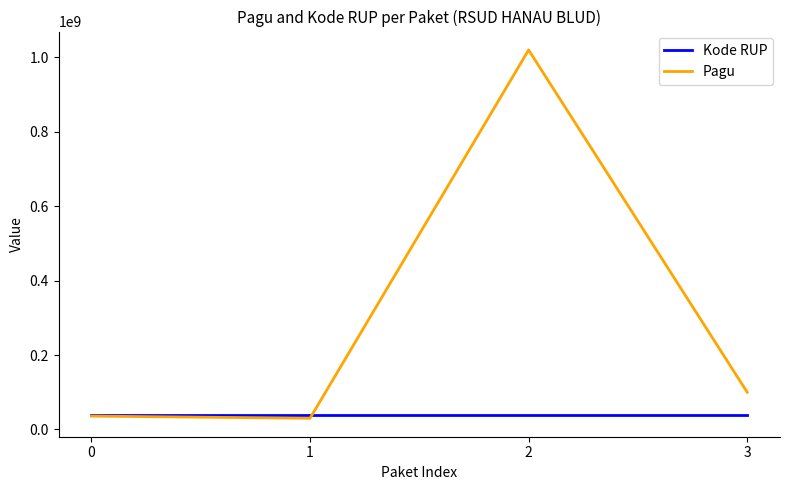

What is the difference between the Kode RUP values at 0 and 2?

4